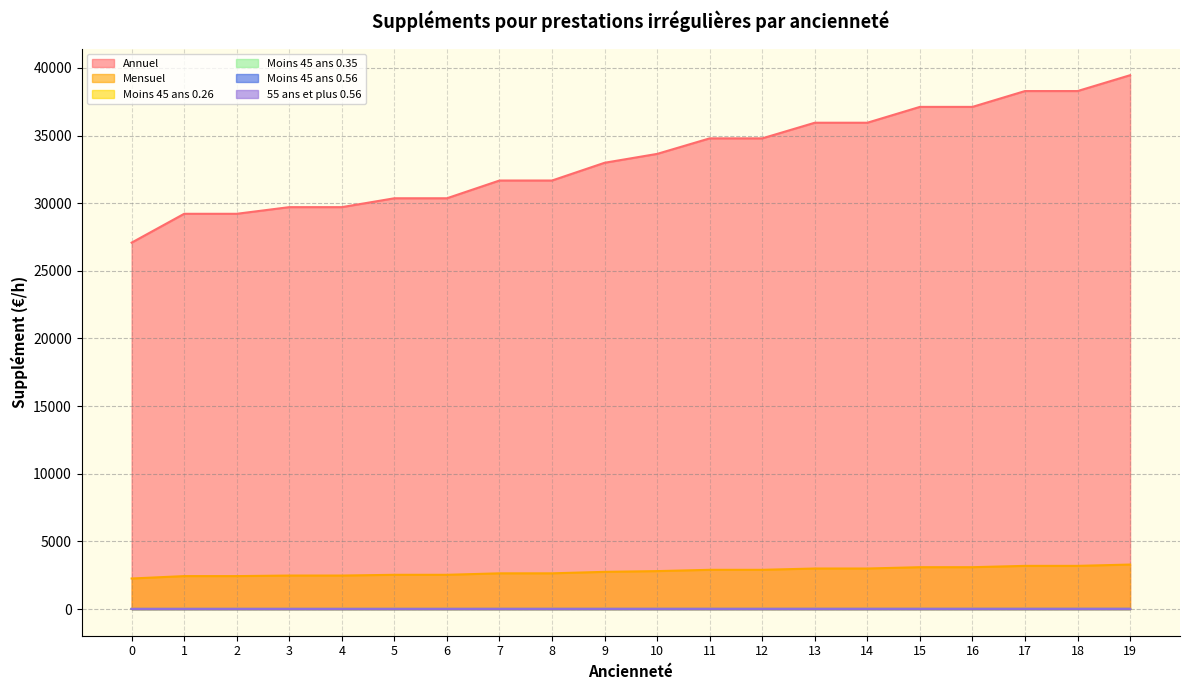

What is the difference between the highest and lowest values at 14?

35941.1